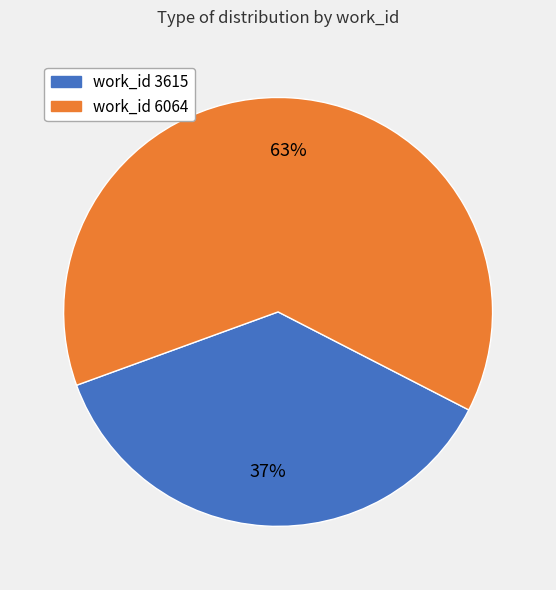

To the nearest percent, what is the average slice percentage?

50%